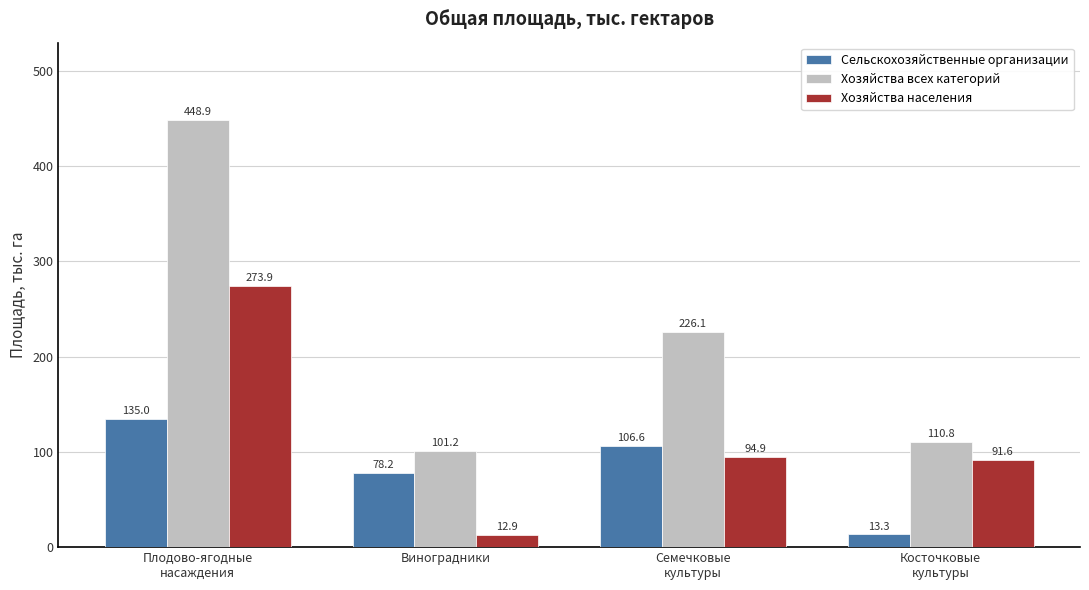

List the series in order of their overall mean, lowest first.

Сельскохозяйственные организации, Хозяйства населения, Хозяйства всех категорий